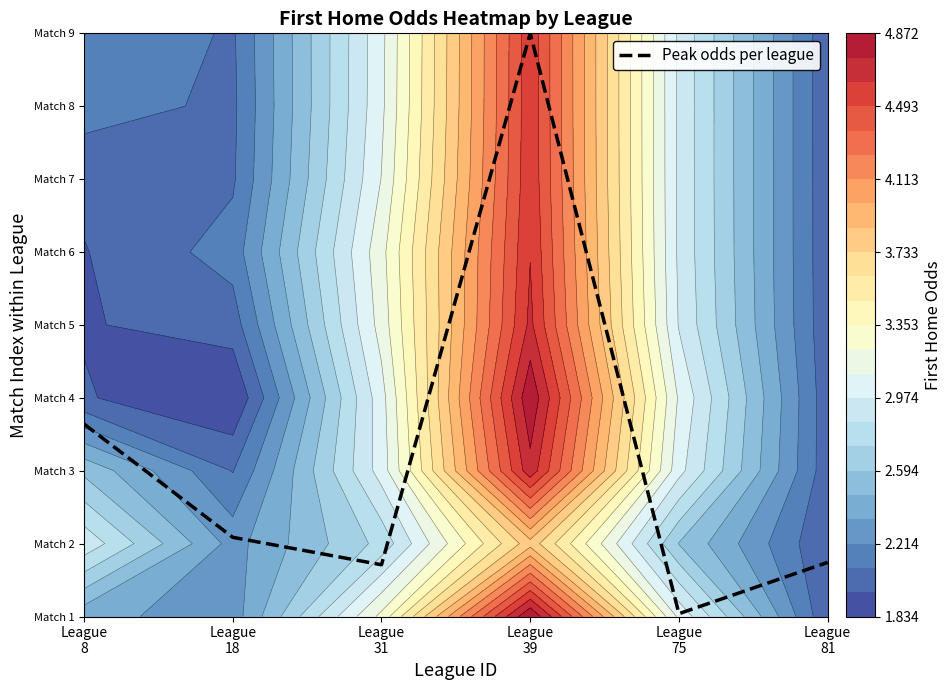

At which category does the chart reach its peak across all series?

League
39